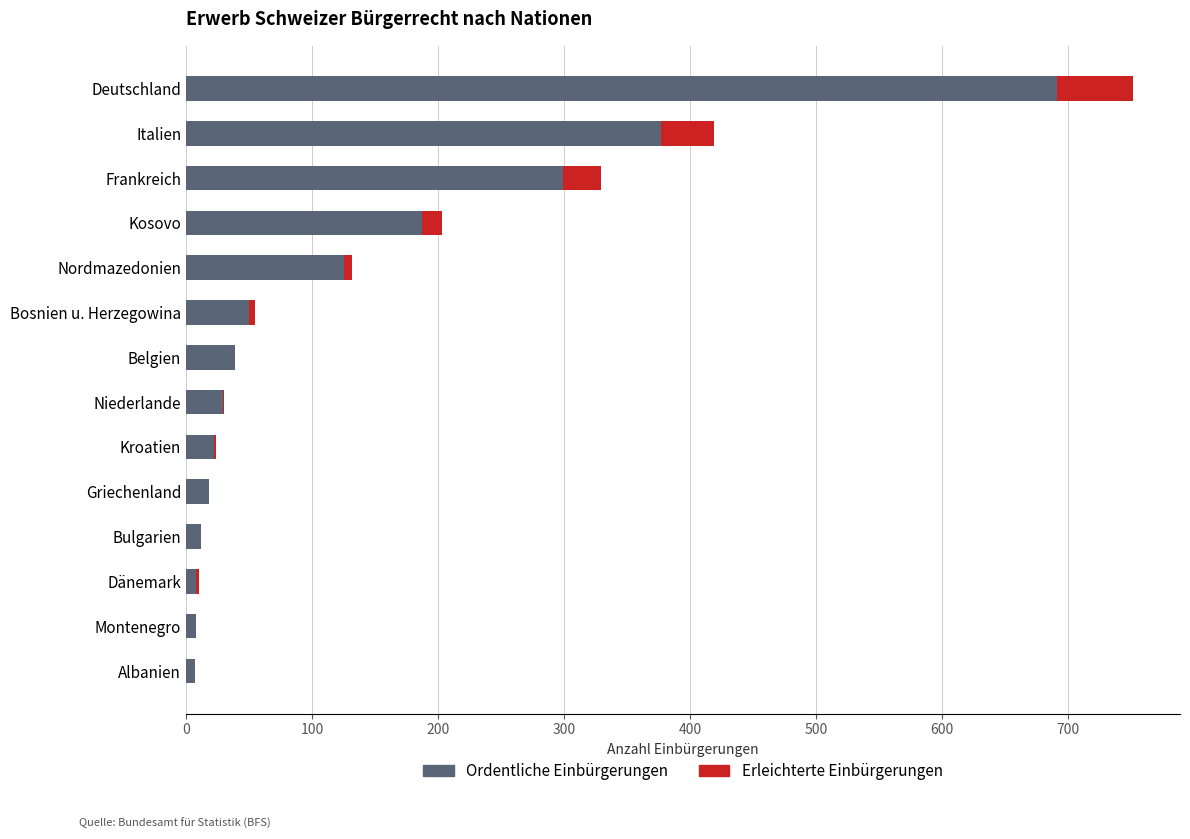

The value of Ordentliche Einbürgerungen at Niederlande is 29. True or false?

True